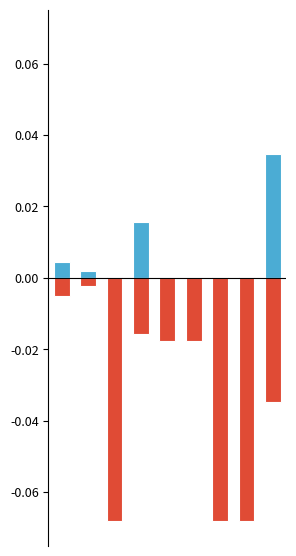

Reading left to right, what are all the values shown in this chart?

Ціна: 0=0.0	1=0.0	2=0.0	3=0.0	4=0.0	5=0.0	6=0.0	7=0.0	8=0.0
Доп. ціна: 0=-0.0	1=-0.0	2=-0.1	3=-0.0	4=-0.0	5=-0.0	6=-0.1	7=-0.1	8=-0.0